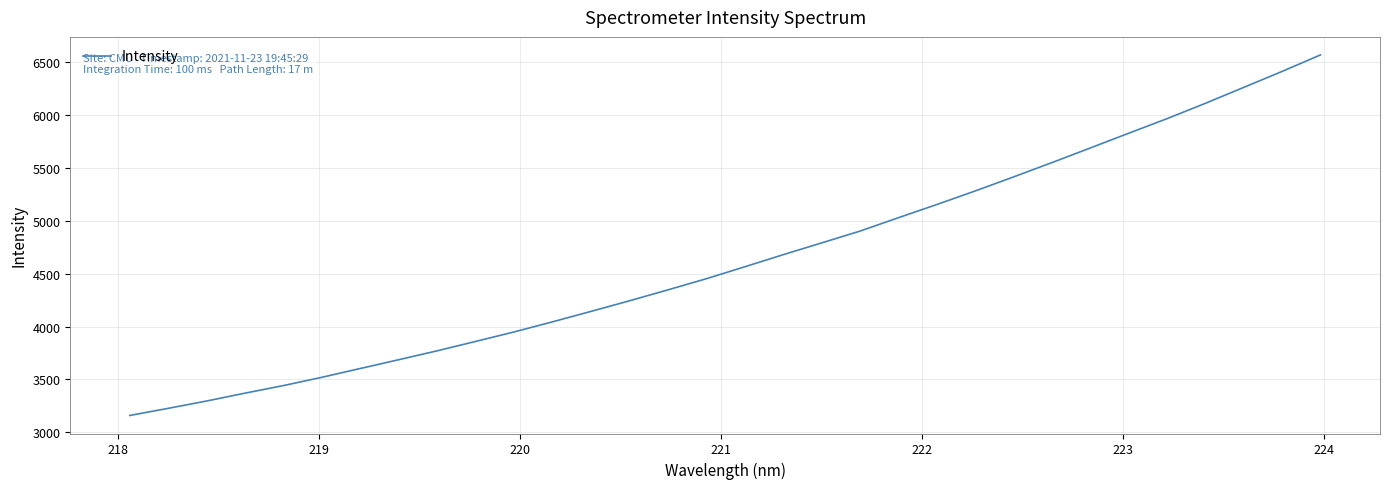

How many series are shown in this chart?

1